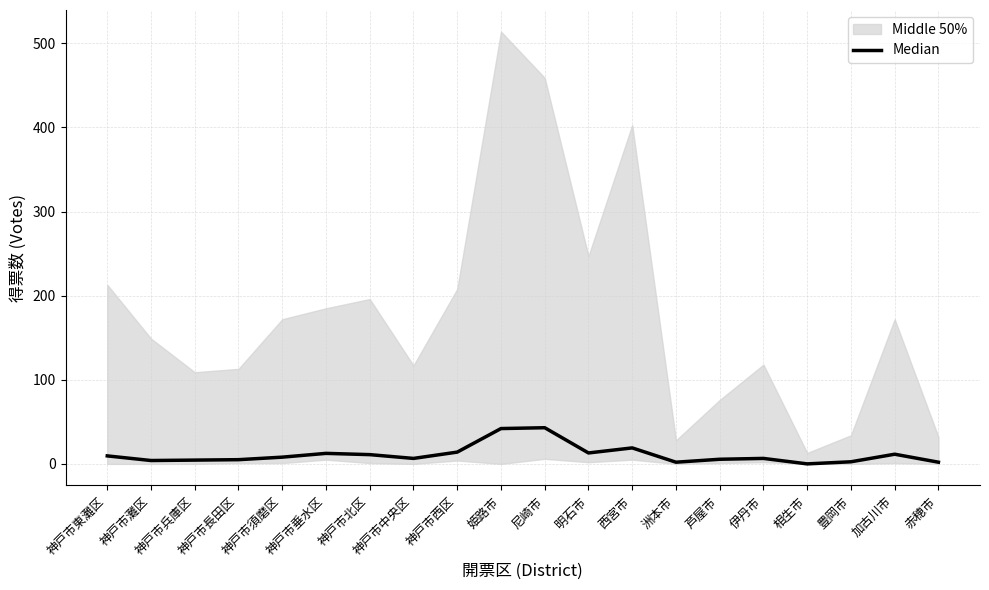

What is the change in value from 神戸市垂水区 to 神戸市北区?

-1.5